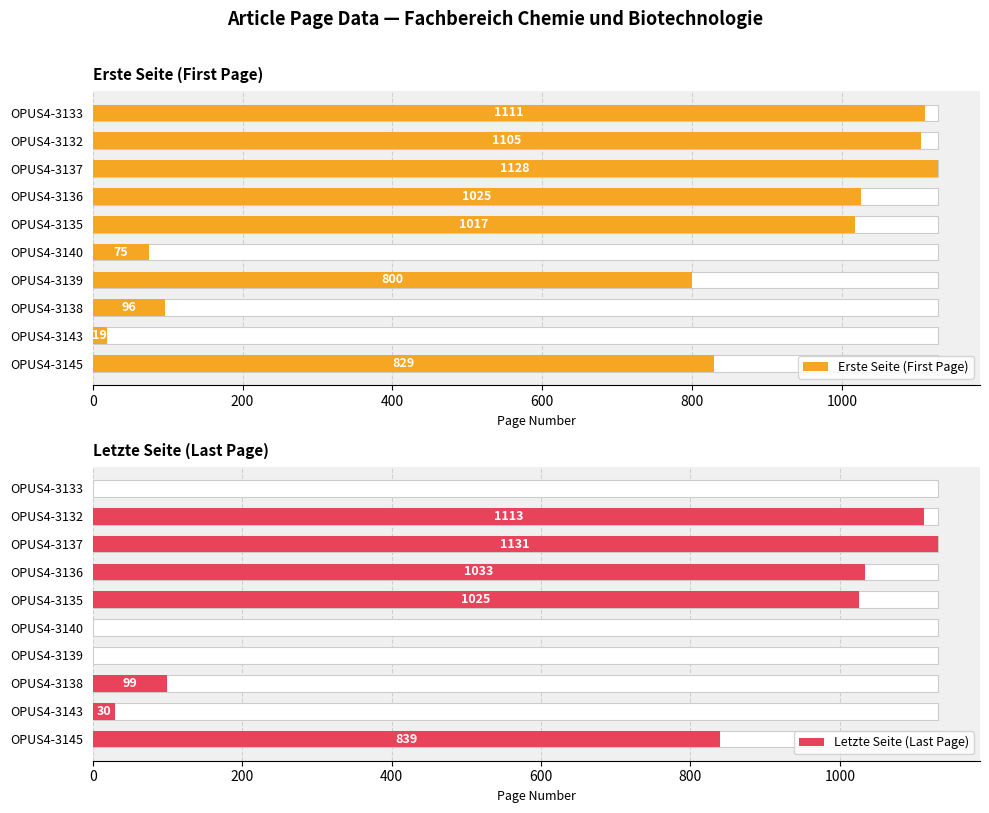

How many bars are there in total?

20